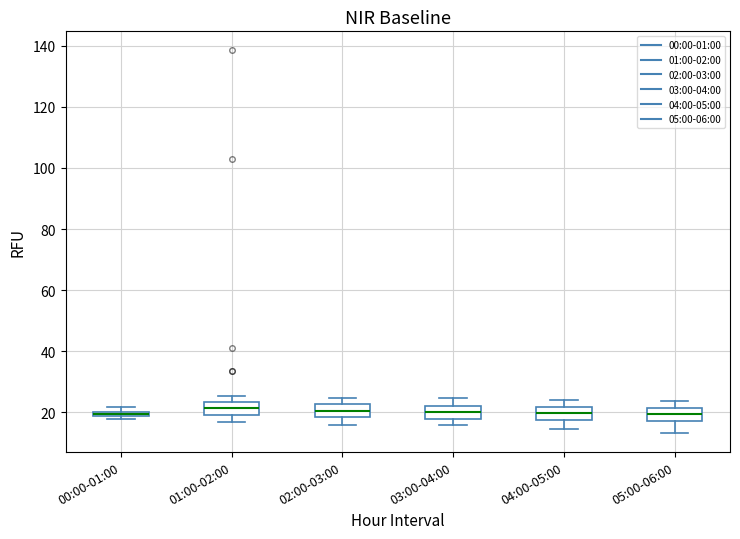

Where does the median line of the box for 01:00-02:00 sit on the y-axis? The values are not printed on the chart, so give them approximately, as read against the axis.

22